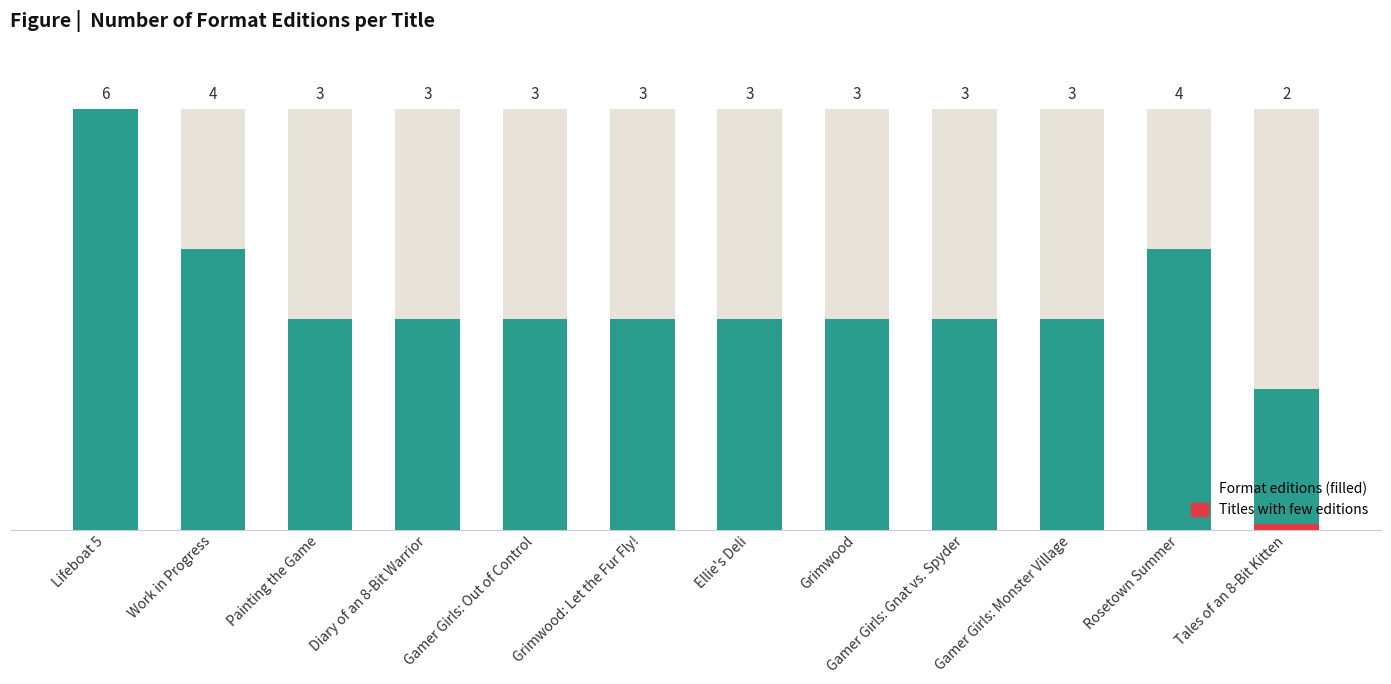

What is the value of the 2nd bar from the left?

4